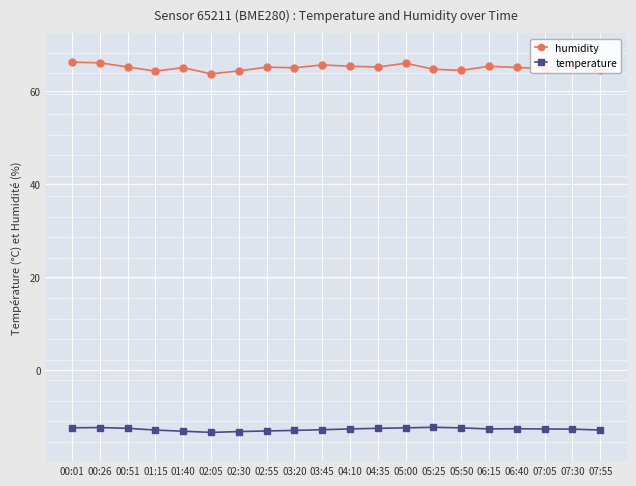

What is the average value of the temperature series?

-12.7